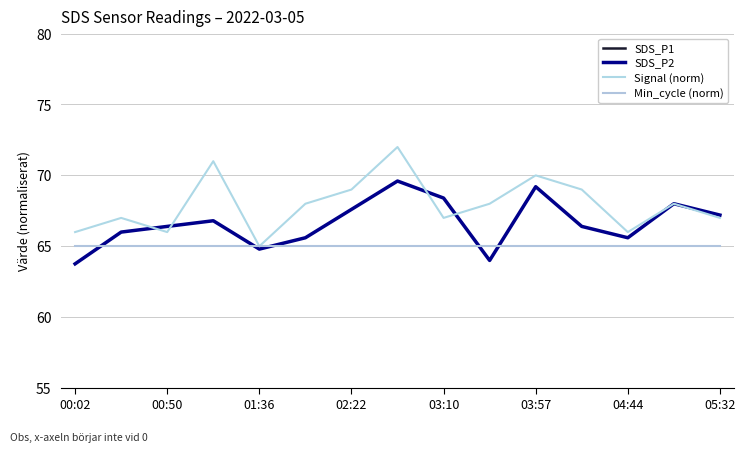

Rank the categories by SDS_P2 value from lowest to highest.

00:02, 9, 03:10, 03:57, 12, 00:50, 01:36, 11, 02:22, 14, 04:44, 13, 8, 10, 05:32